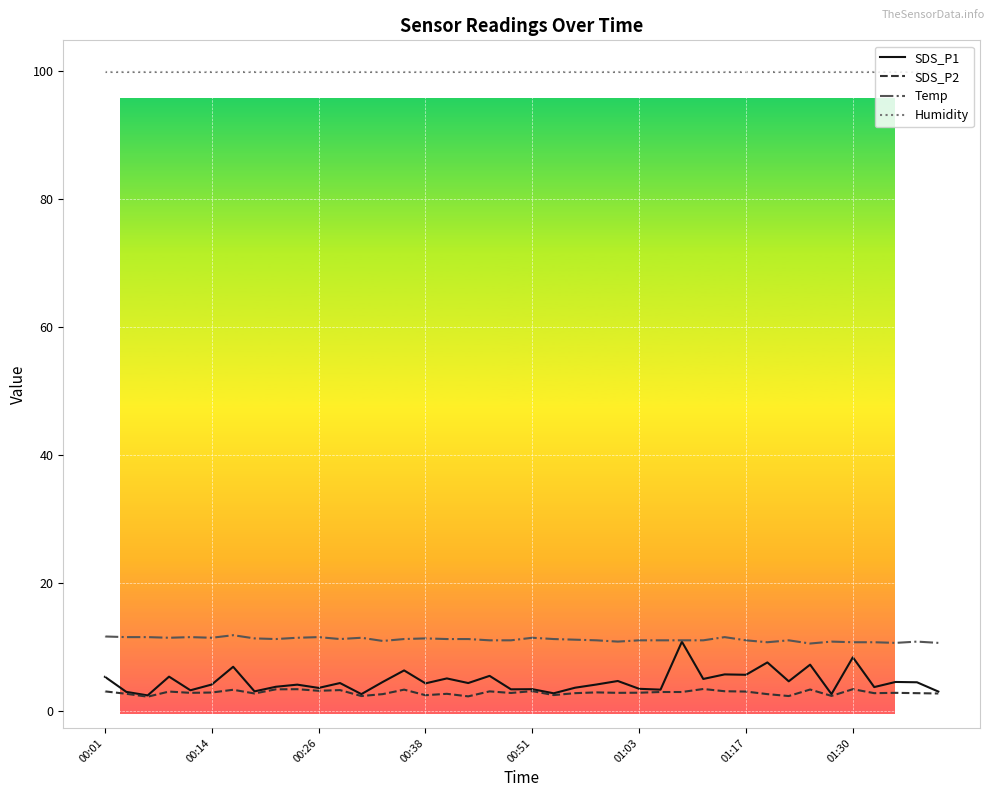

True or false: Humidity and SDS_P2 intersect in this chart.

False